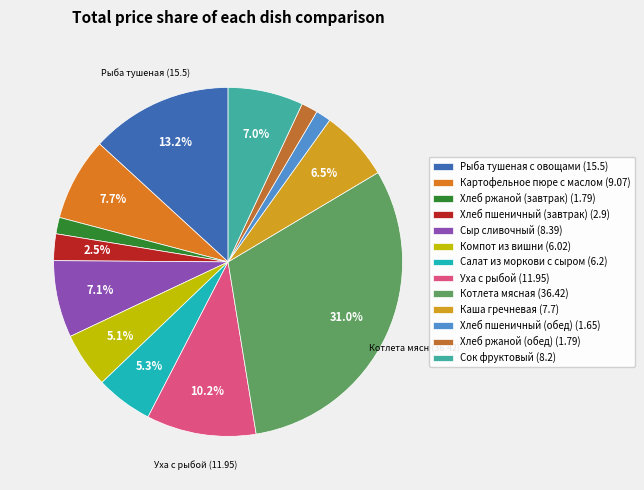

Rank the categories by value from lowest to highest.

Хлеб пшеничный (обед), Хлеб ржаной (завтрак), Хлеб ржаной (обед), Хлеб пшеничный (завтрак), Компот из вишни, Салат из моркови с сыром, Каша гречневая, Сок фруктовый, Сыр сливочный, Картофельное пюре с маслом, Уха с рыбой, Рыба тушеная с овощами, Котлета мясная